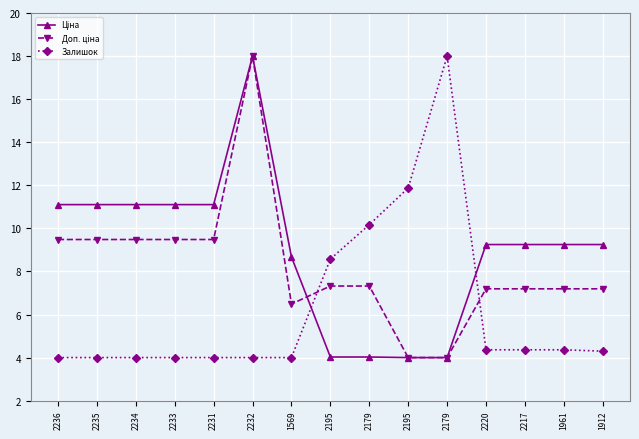

What is the spread (max minus min) of values at 2179?

6.1